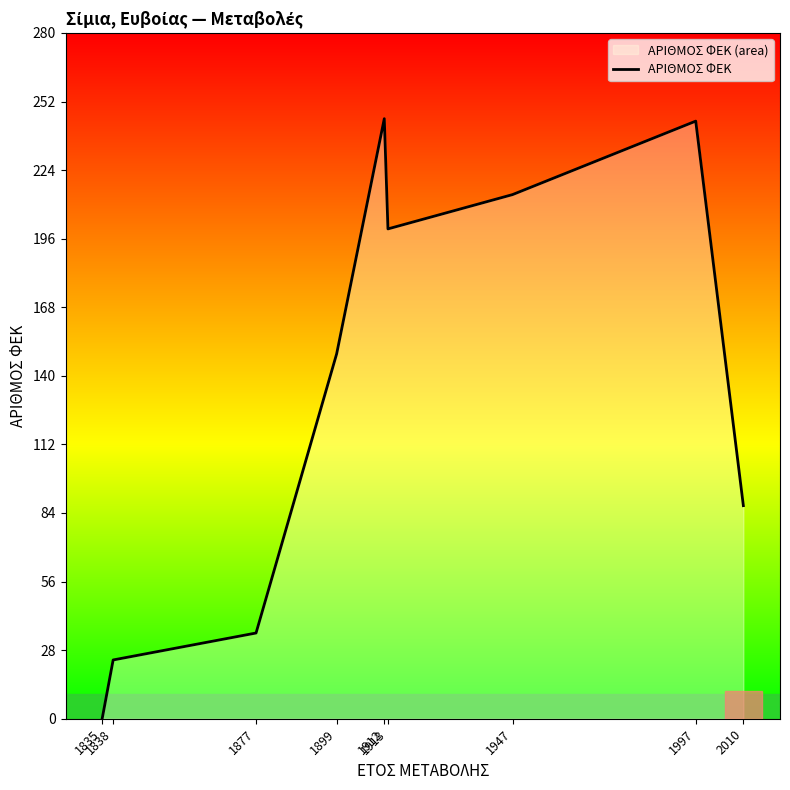

What value does the data have at 1997?

244